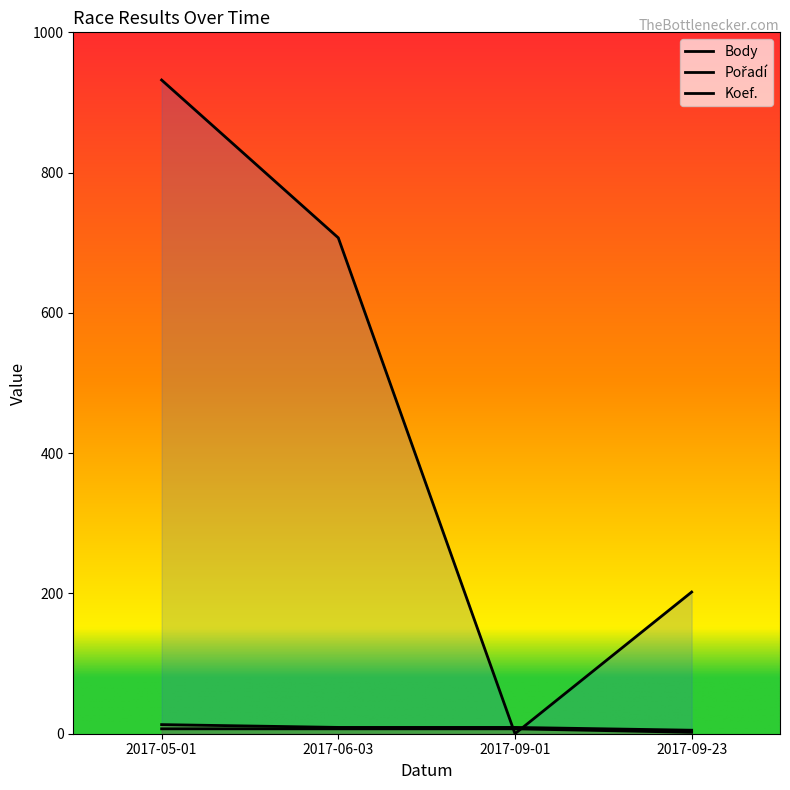

Is it true that Pořadí equals 13 at 2017-05-01?

True